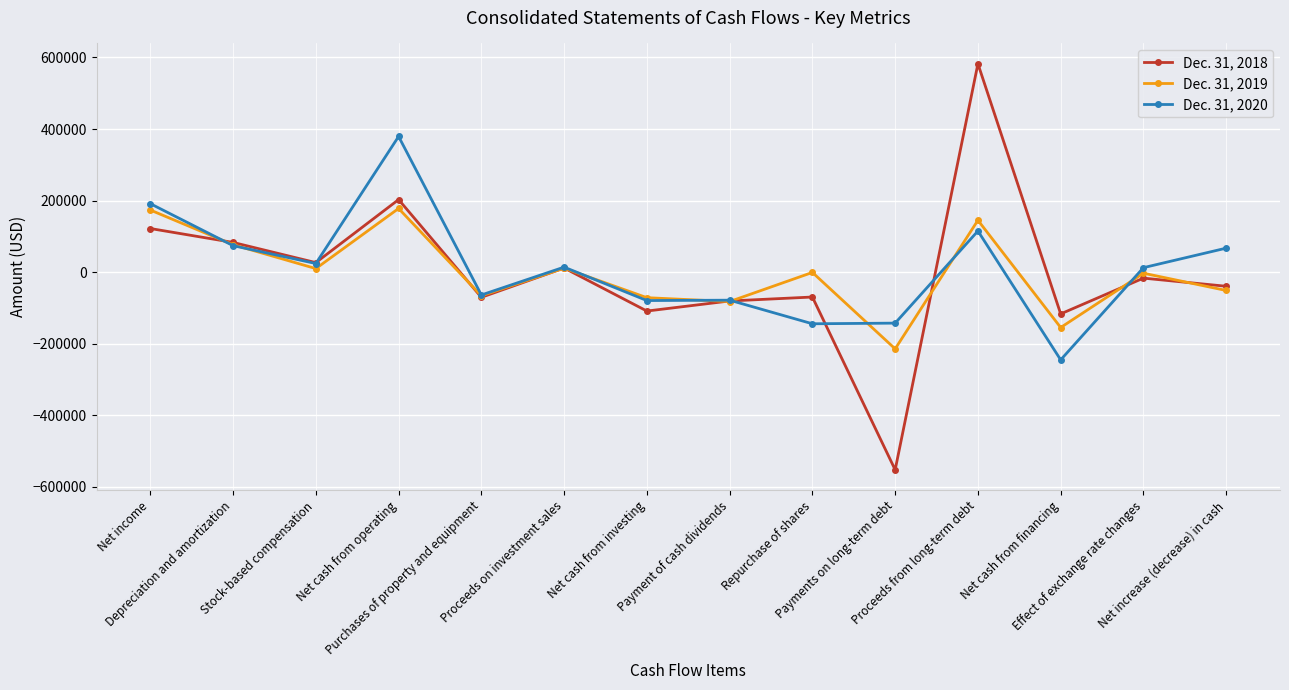

What is the label of the 3rd point from the right?

Net cash from financing